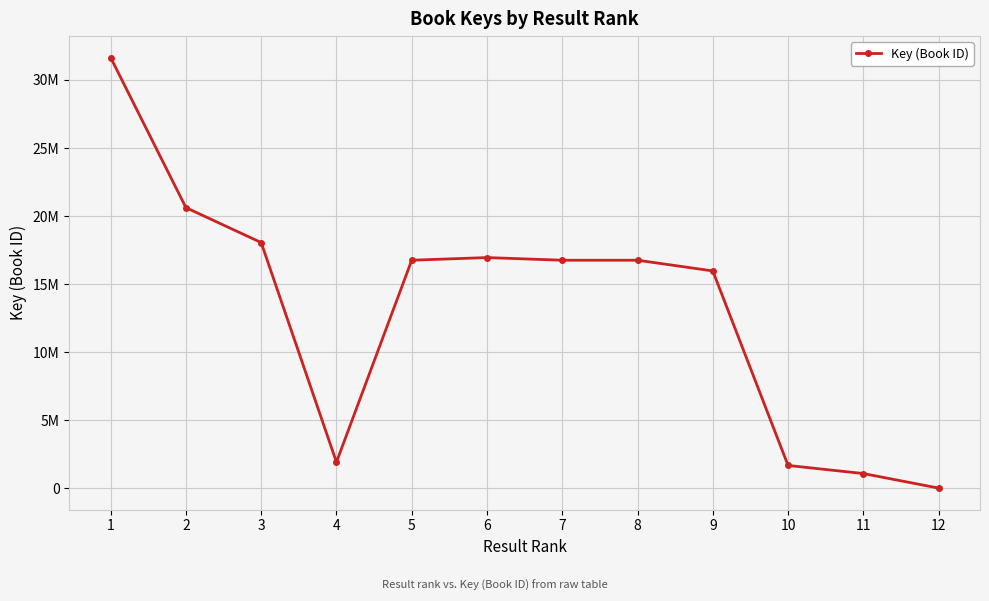

Does the chart have visible grid lines?

Yes